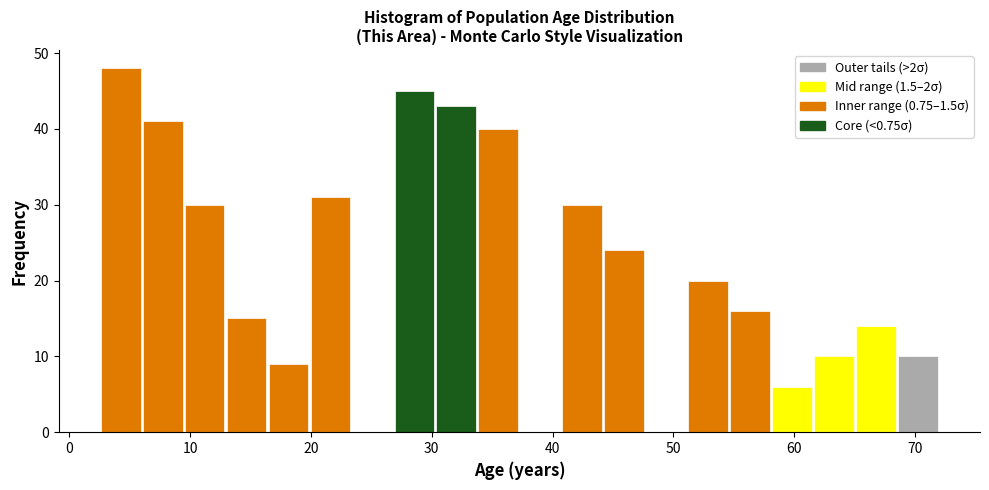

Read against the x-axis, roughly where is the centre of the tallest bar?

4